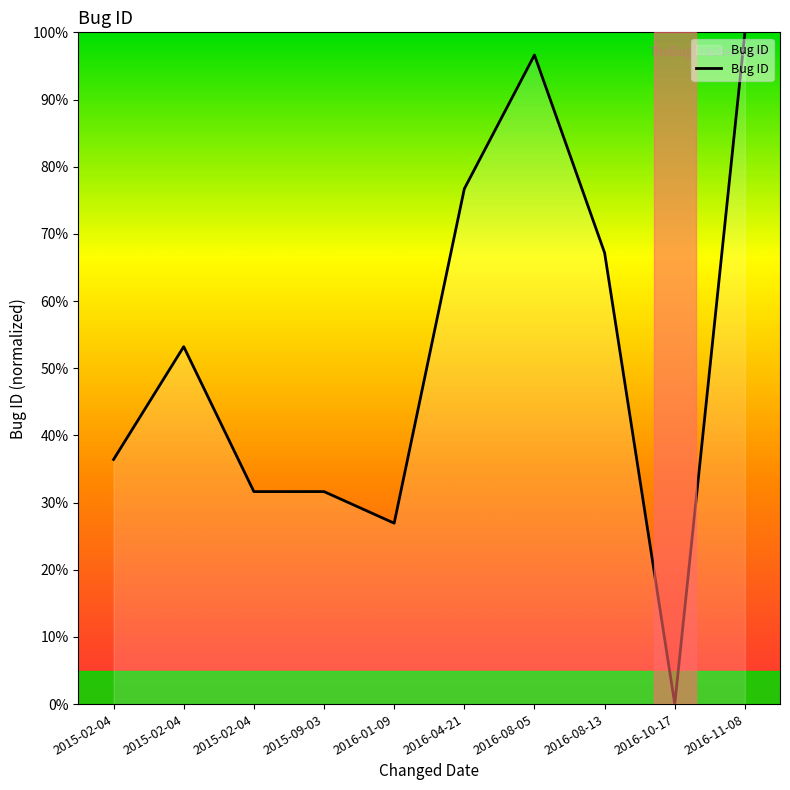

Which has a higher value, 2016-04-21 or 2016-11-08?

2016-11-08